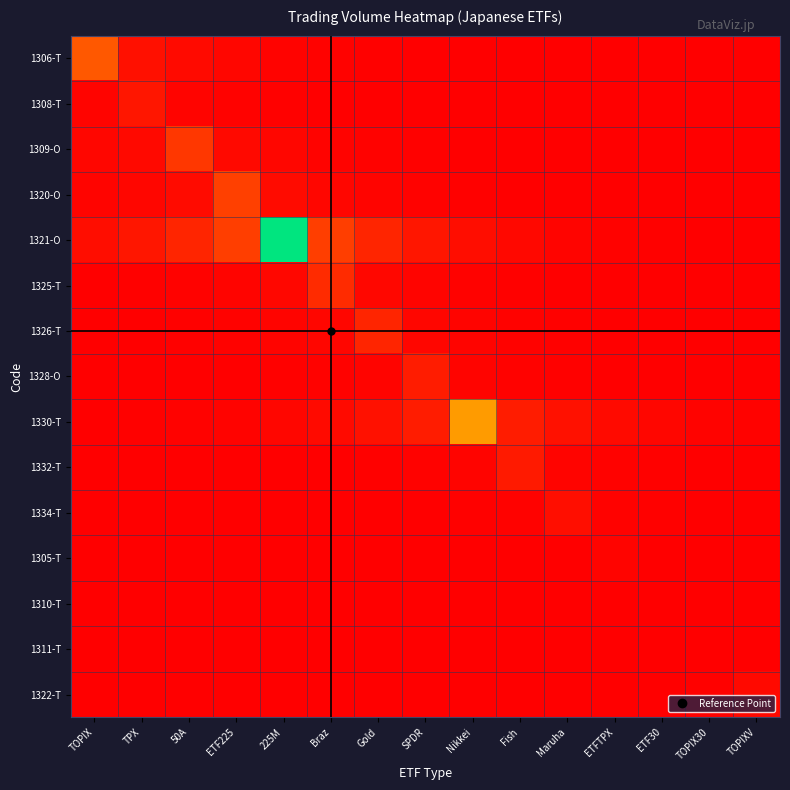

Which category has the highest value across all series?

225M